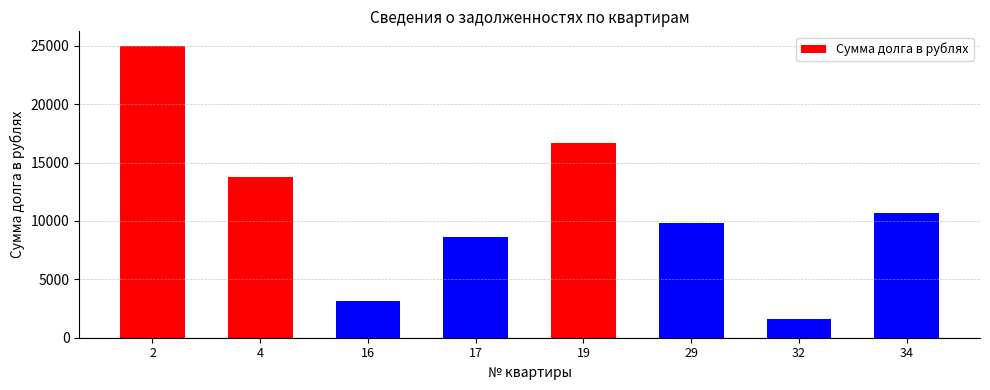

The value at 29 is 5306.0. True or false?

False